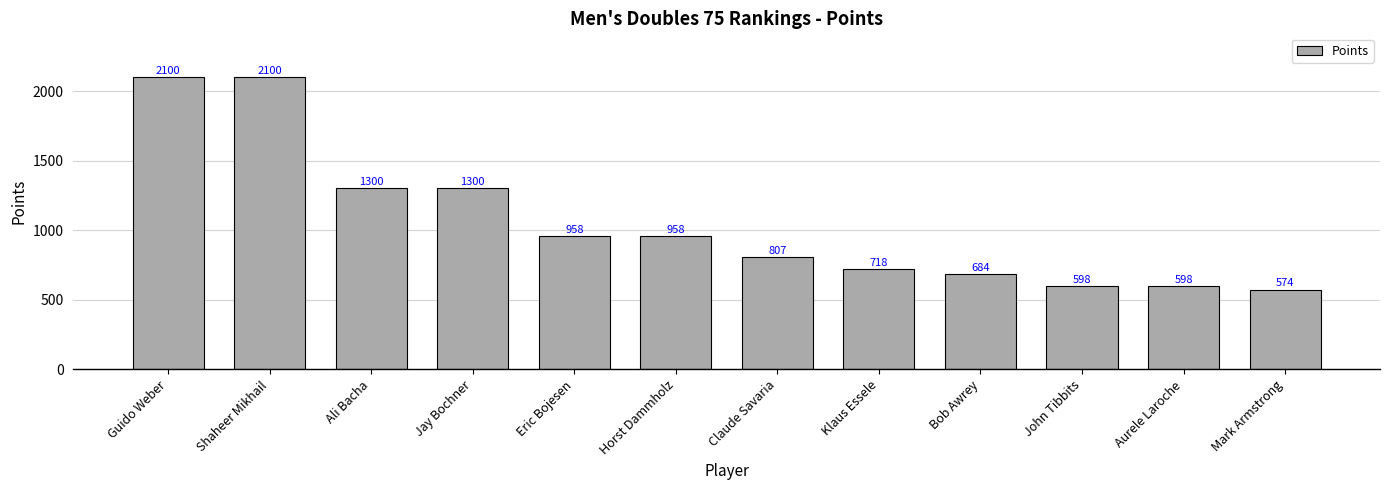

What is the sum of all values?

12693.0